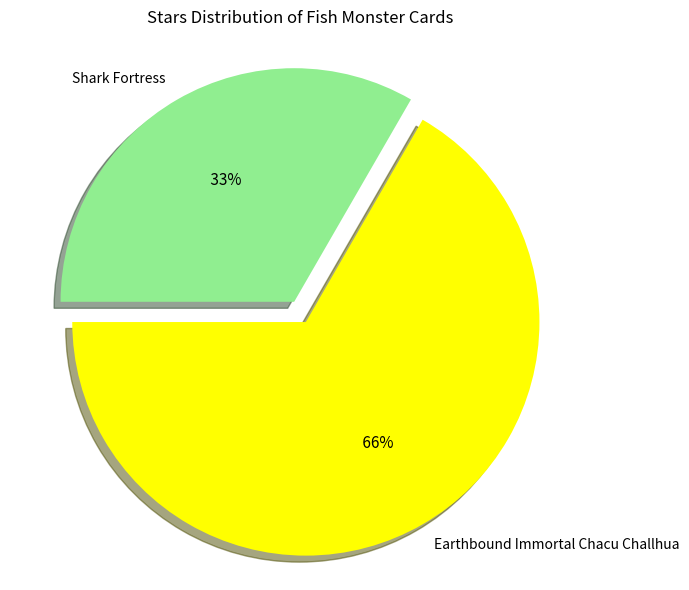

Is the sum of Earthbound Immortal Chacu Challhua and Shark Fortress greater than half?

Yes